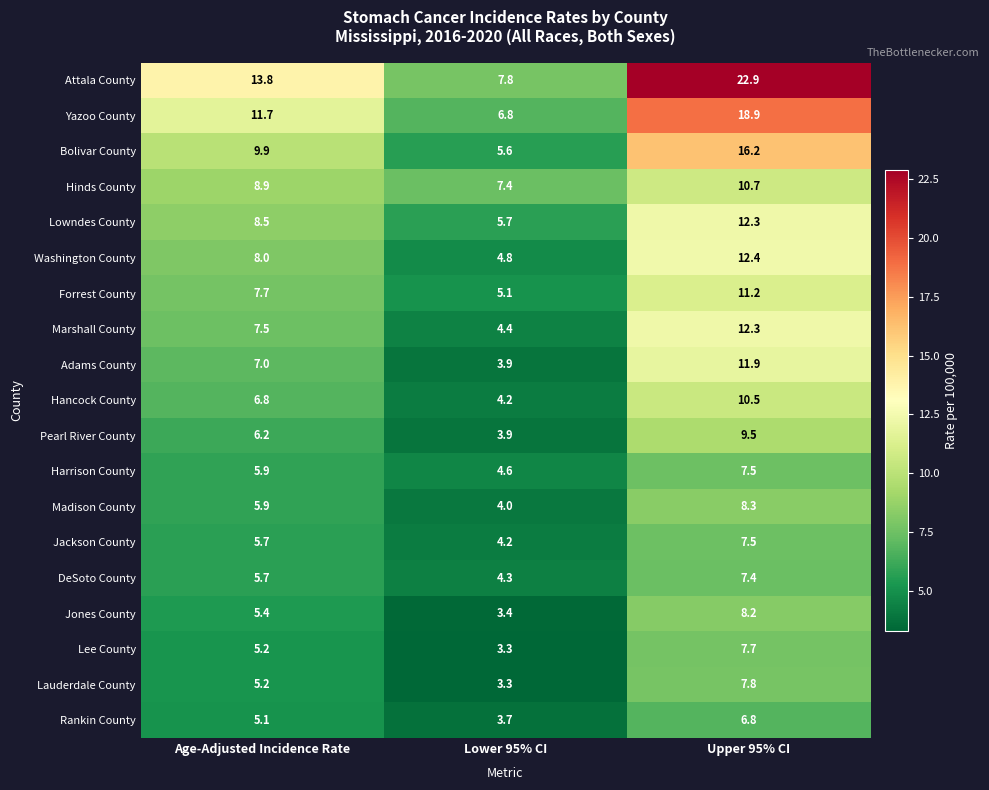

Rank the categories by Hancock County value from highest to lowest.

Upper 95% CI, Age-Adjusted Incidence Rate, Lower 95% CI